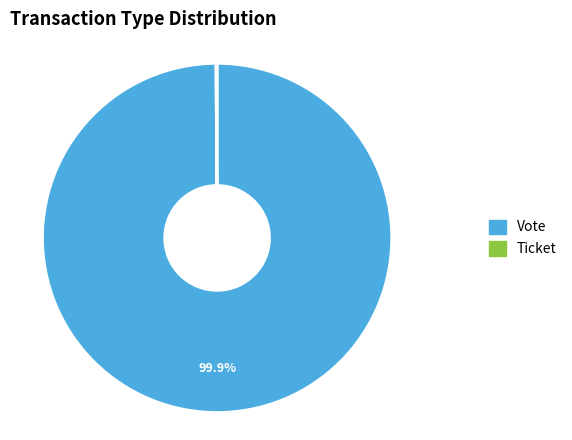

Does any single category account for the majority?

Yes